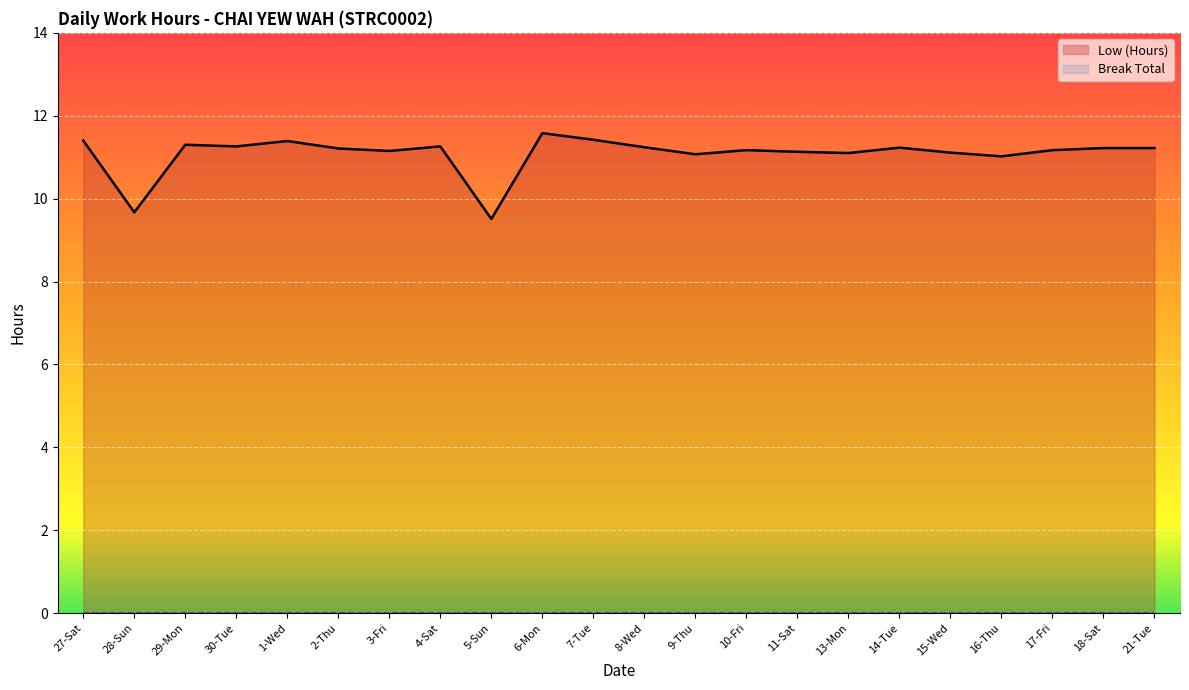

Reading right to left, list all the values displayed in this chart.

11.2	11.2	11.2	11.0	11.1	11.2	11.1	11.1	11.2	11.1	11.2	11.4	11.6	9.5	11.3	11.2	11.2	11.4	11.3	11.3	9.7	11.4